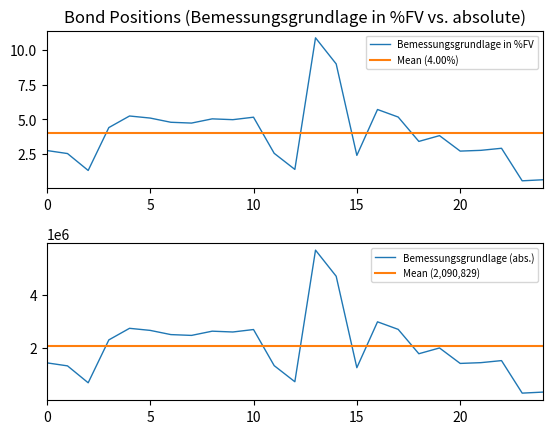

True or false: Bemessungsgrundlage in %FV and Mean (4.00%) cross at least once.

True